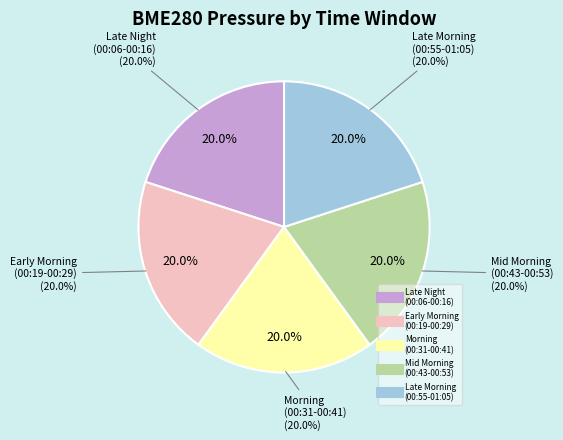

True or false: 00:09 accounts for 20% of the total.

True